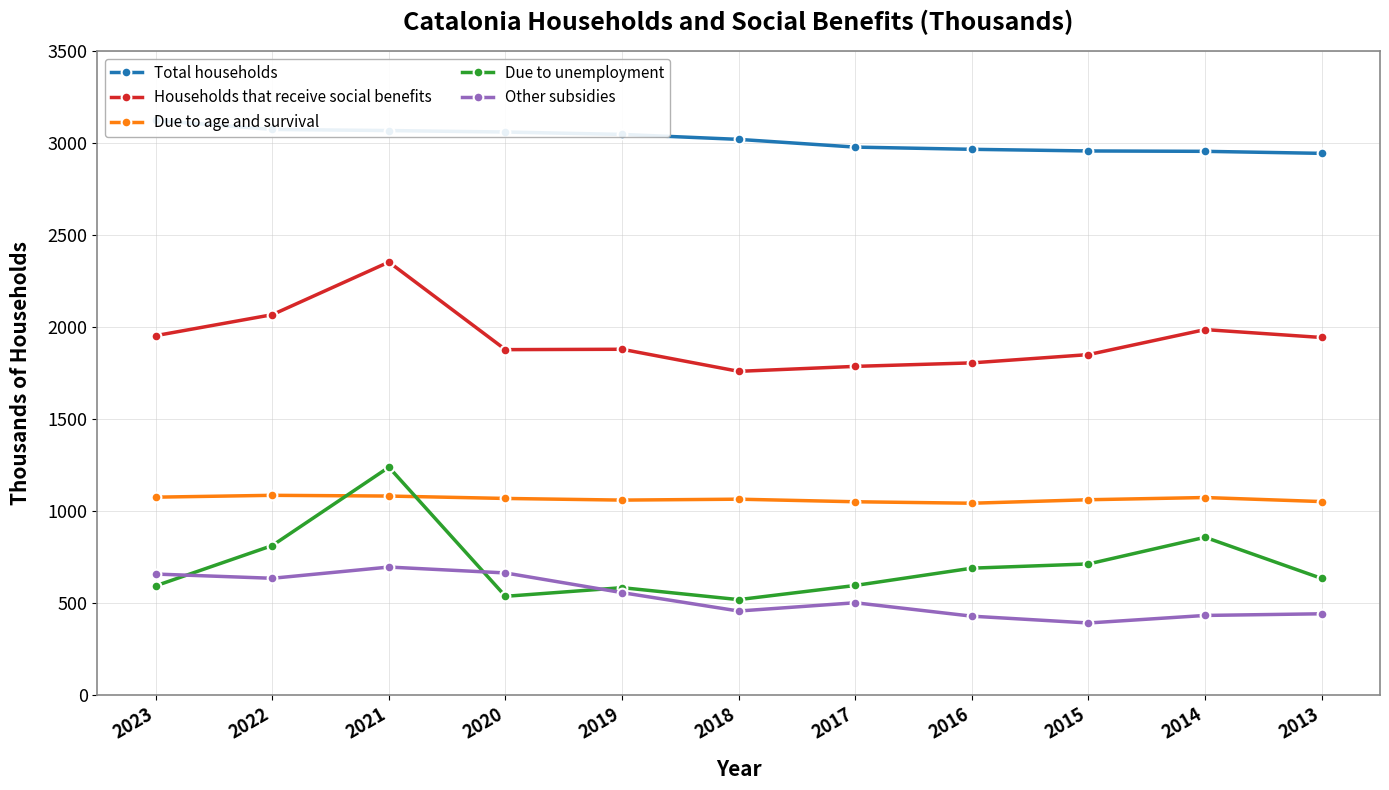

Between 2017 and 2022, which is larger?

2022